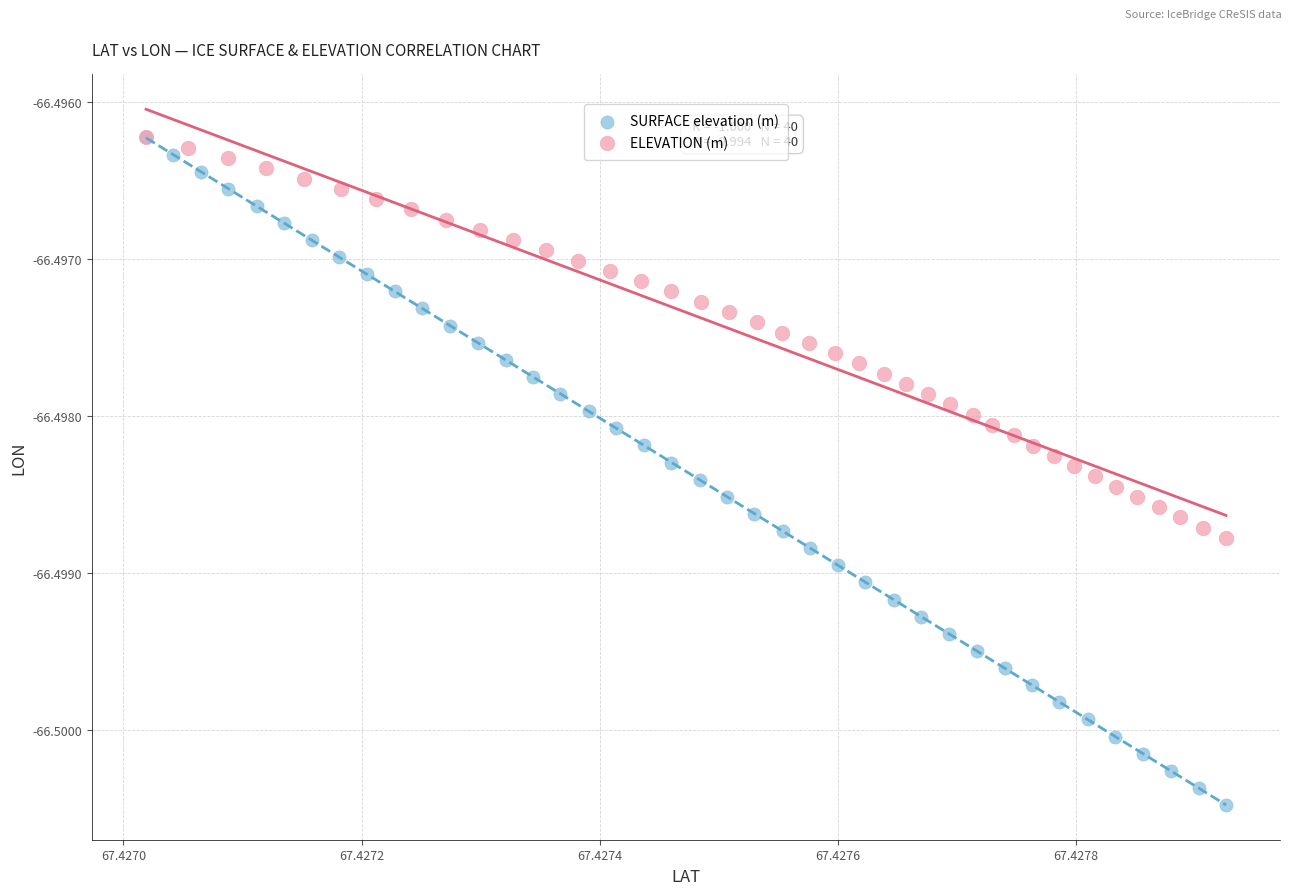

Which series reaches the minimum Y coordinate?

SURFACE elevation (m)